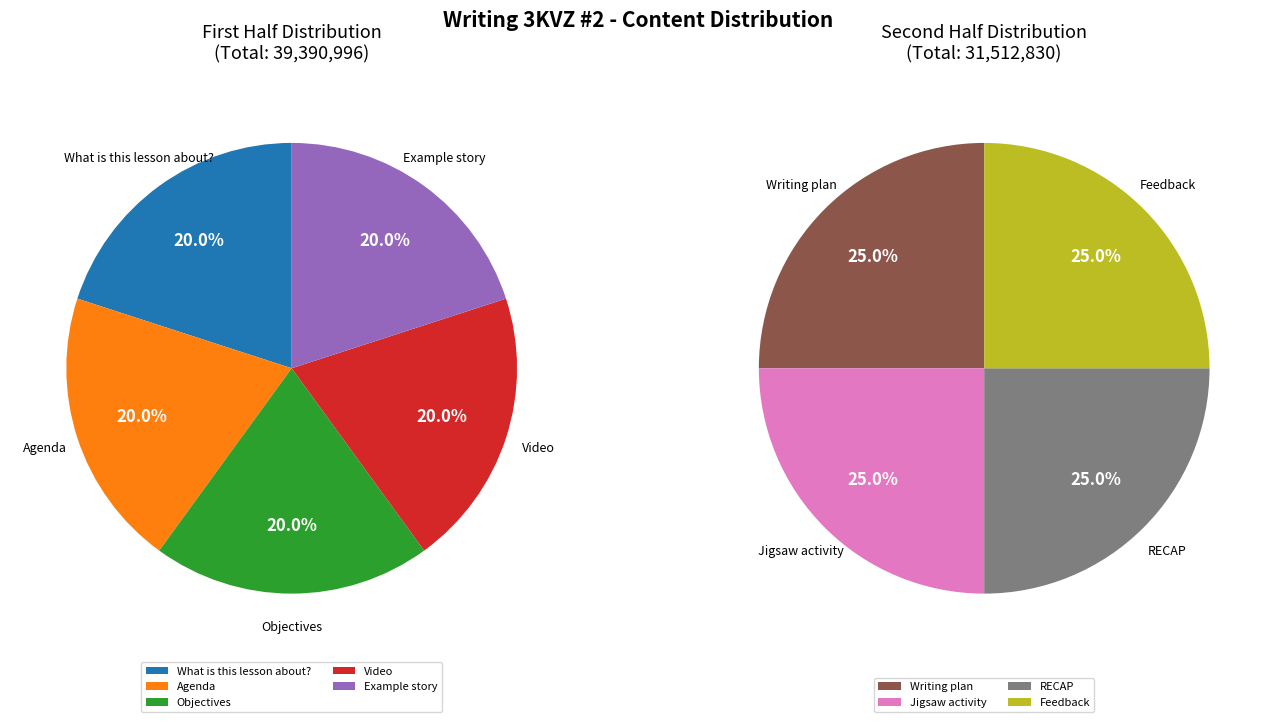

Combined, do Feedback and What is this lesson about? account for over 50%?

No